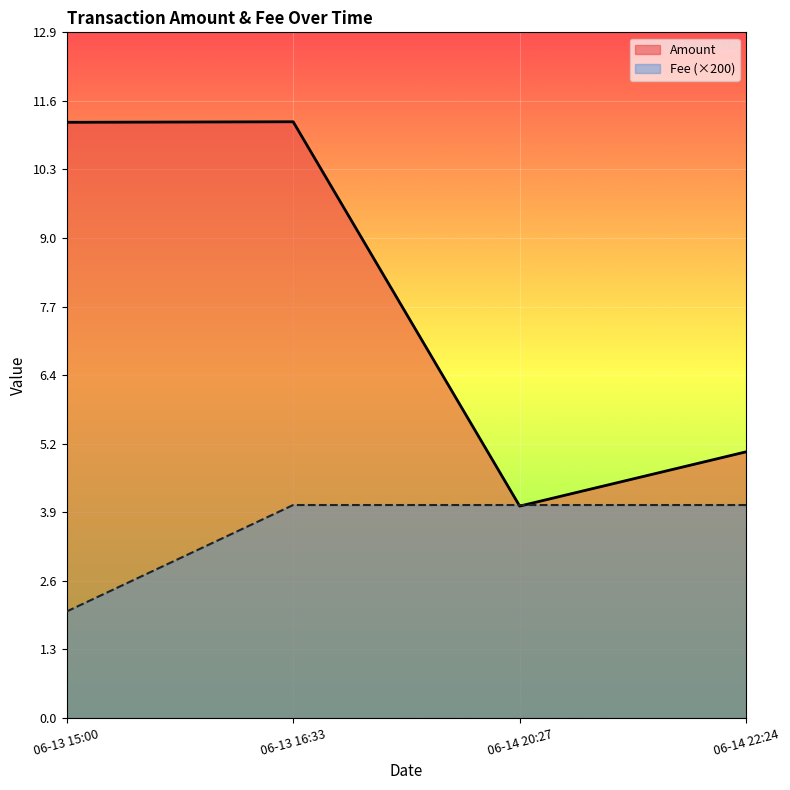

Between 06-13 15:00 and 06-14 20:27, which is larger?

06-13 15:00